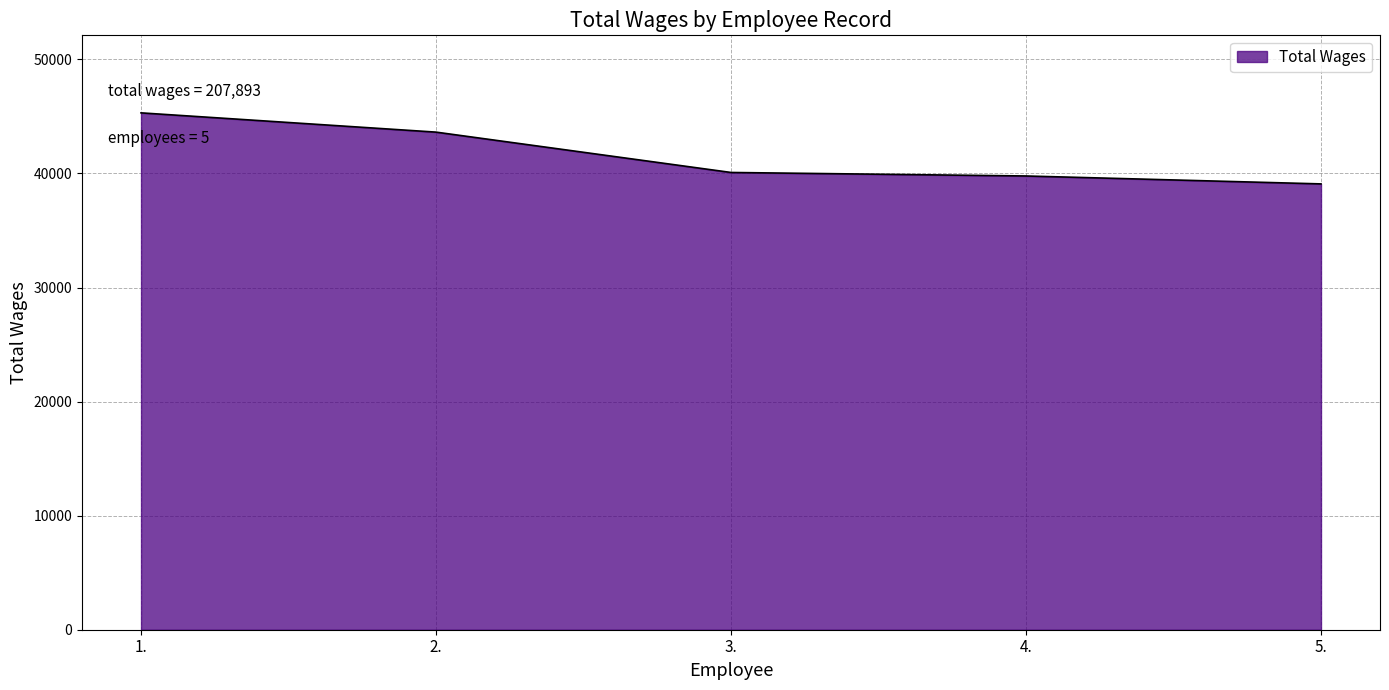

Approximately how many times larger is the value at 1. compared to 2.?

1.0